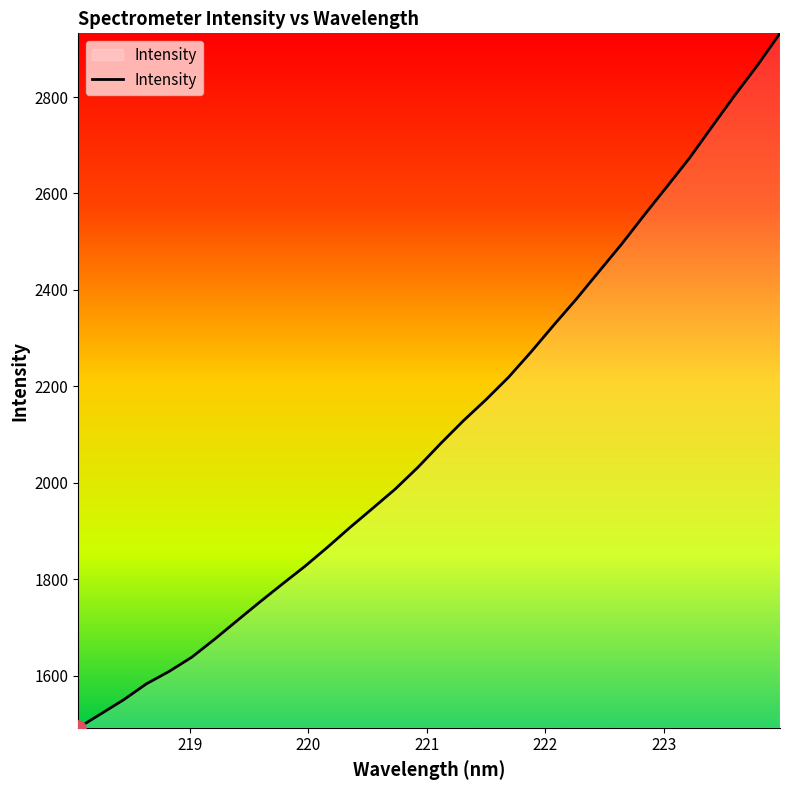

What is the difference between the maximum and minimum values?

1440.3